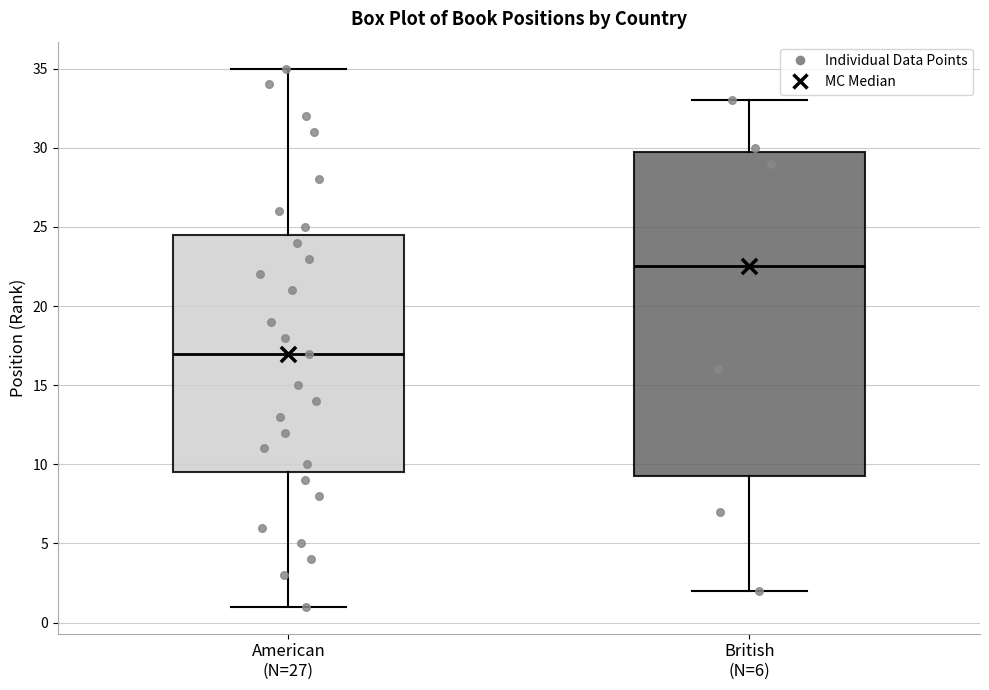

Which box is the tallest, from its lower edge to its upper edge?

British (N=6)